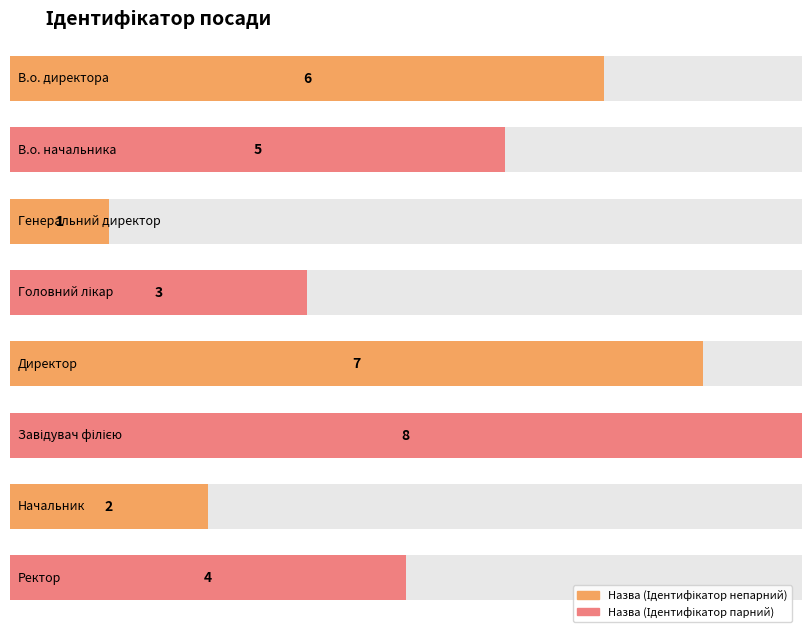

List the labels in order of value, smallest first.

Генеральний директор, Начальник, Головний лікар, Ректор, В.о. начальника, В.о. директора, Директор, Завідувач філією